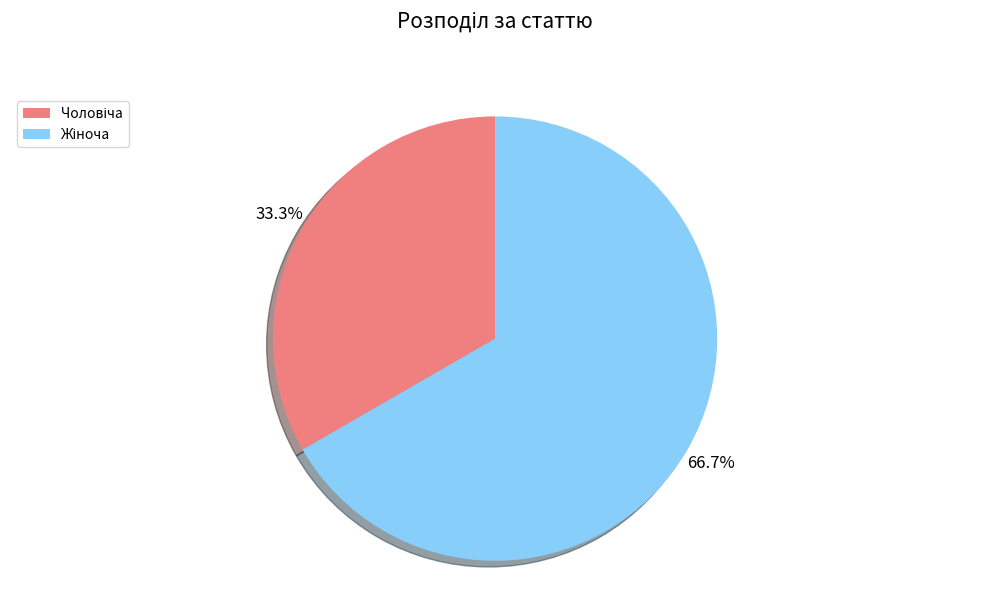

Is it true that Чоловіча is 33% of the pie?

True